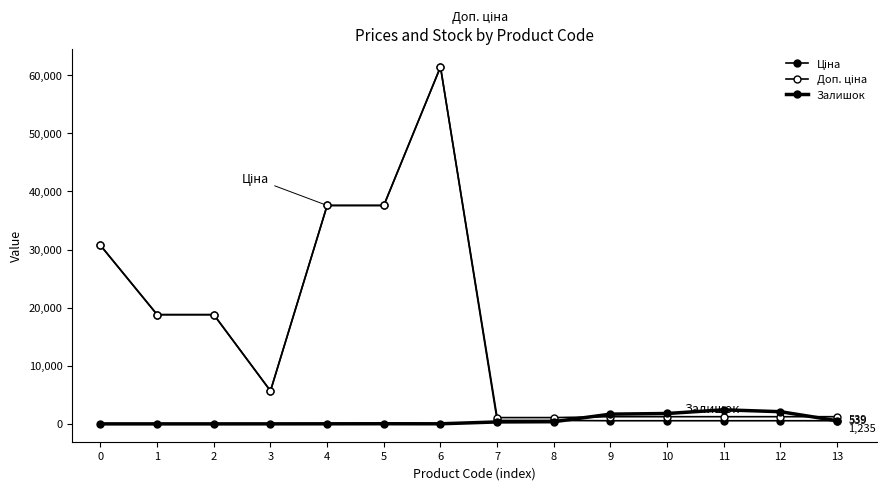

The value of Залишок at 5 is 10.0. True or false?

False